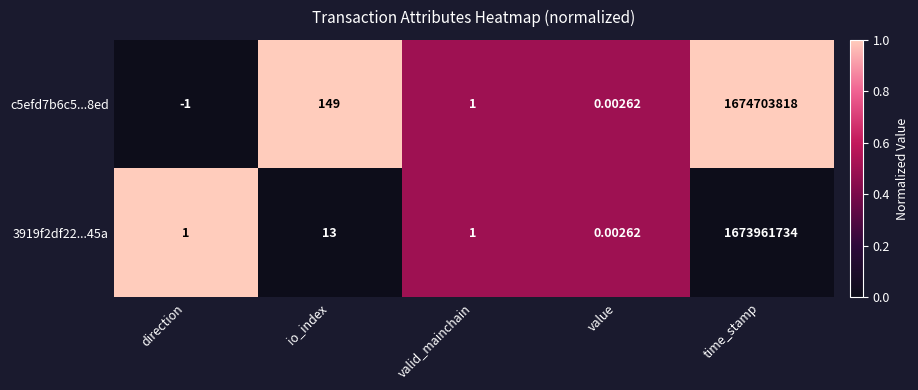

Which series changed the most between direction and valid_mainchain?

c5efd7b6c5...8ed